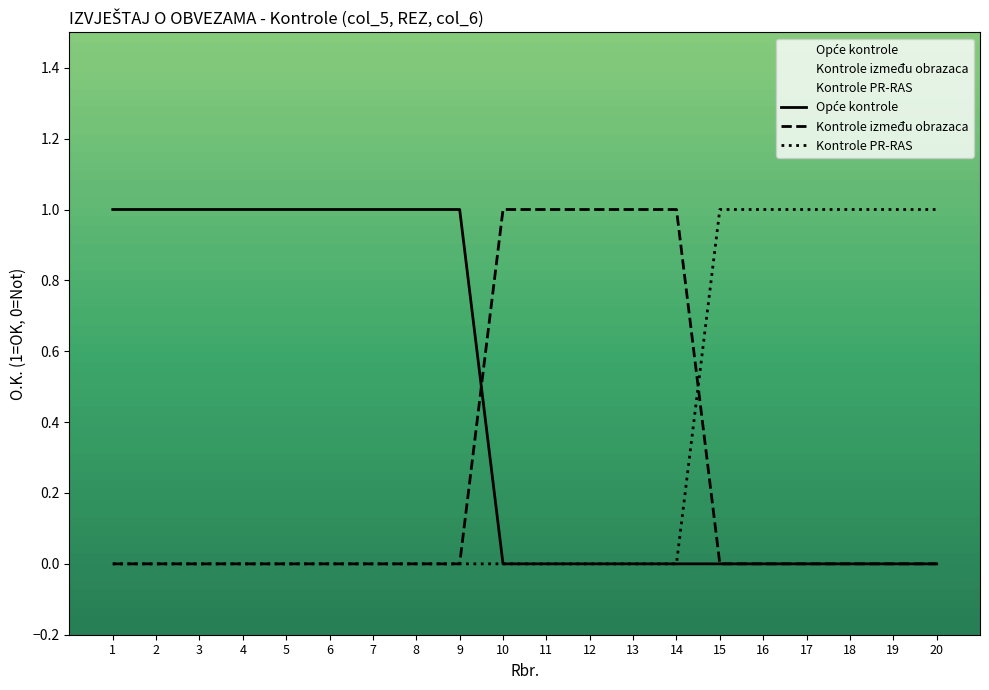

Which series has the largest total across all categories?

Opće kontrole